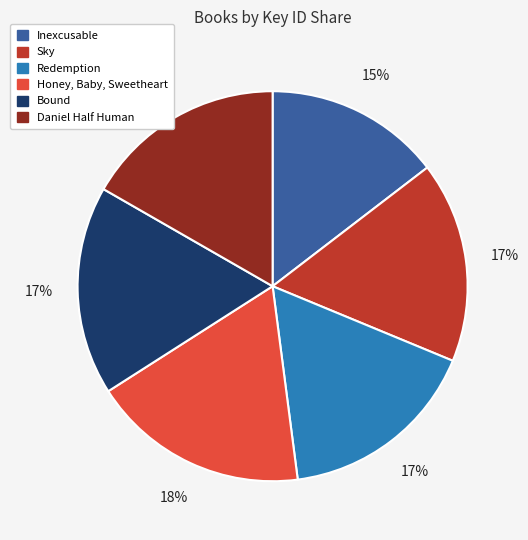

What is the ratio of the value at Inexcusable to the value at Sky?

0.9